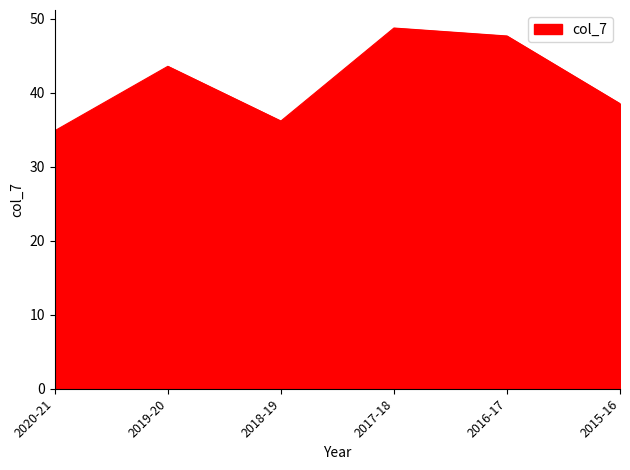

Reading right to left, extract all data points from this chart.

2015-16=38.5	2016-17=47.7	2017-18=48.8	2018-19=36.2	2019-20=43.6	2020-21=34.9